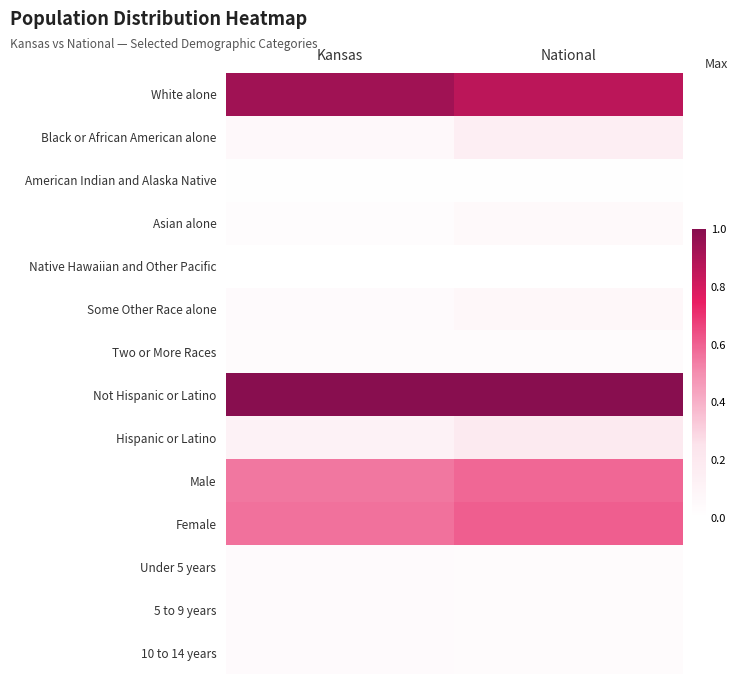

How many data points does each series have?

2